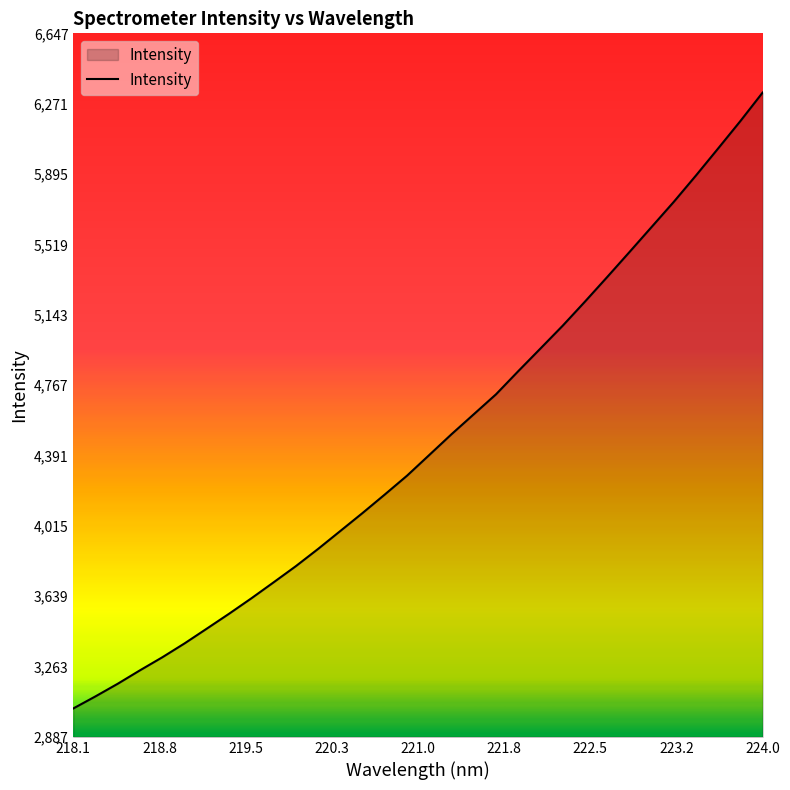

What is the difference between the maximum and minimum values?

3291.2